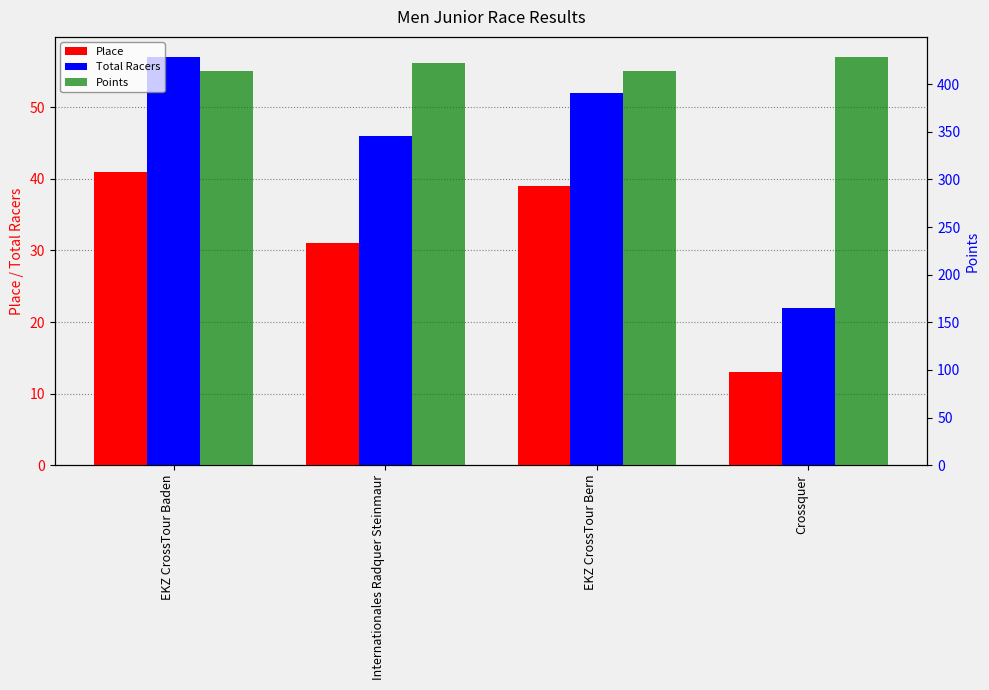

Reading left to right, what are all the values shown in this chart?

Place: EKZ CrossTour Baden=41.0	Internationales Radquer Steinmaur=31.0	EKZ CrossTour Bern=39.0	Crossquer=13.0
Total Racers: EKZ CrossTour Baden=57.0	Internationales Radquer Steinmaur=46.0	EKZ CrossTour Bern=52.0	Crossquer=22.0
Points: EKZ CrossTour Baden=414.2	Internationales Radquer Steinmaur=422.3	EKZ CrossTour Bern=414.1	Crossquer=428.3